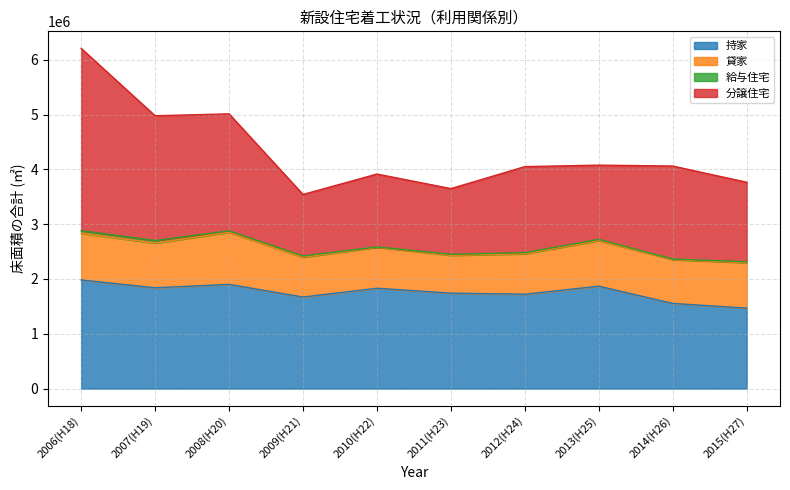

The 持家 series shows 1839971 at 2007(H19). True or false?

True